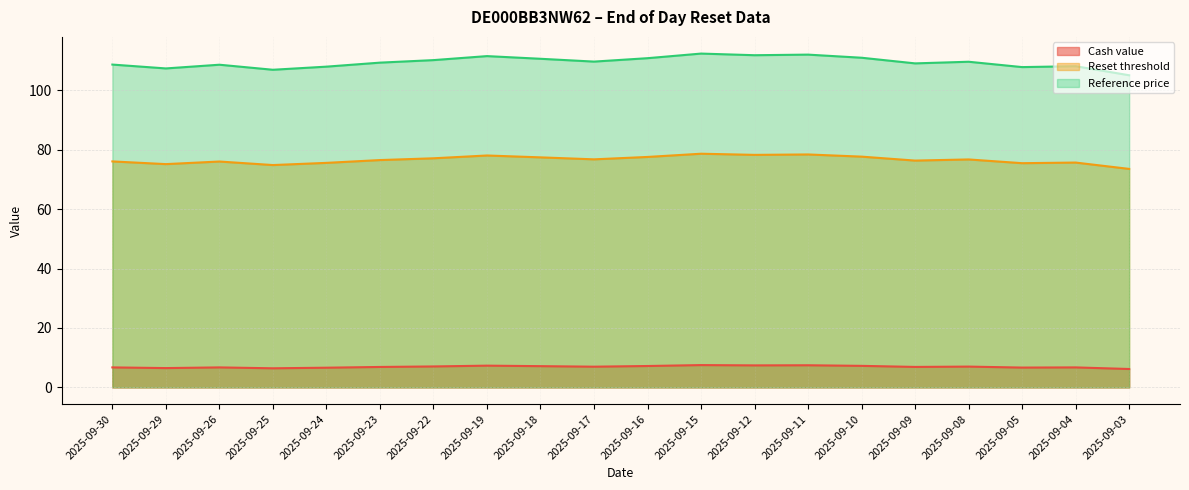

How many interior local peaks does the Reference price series have?

6